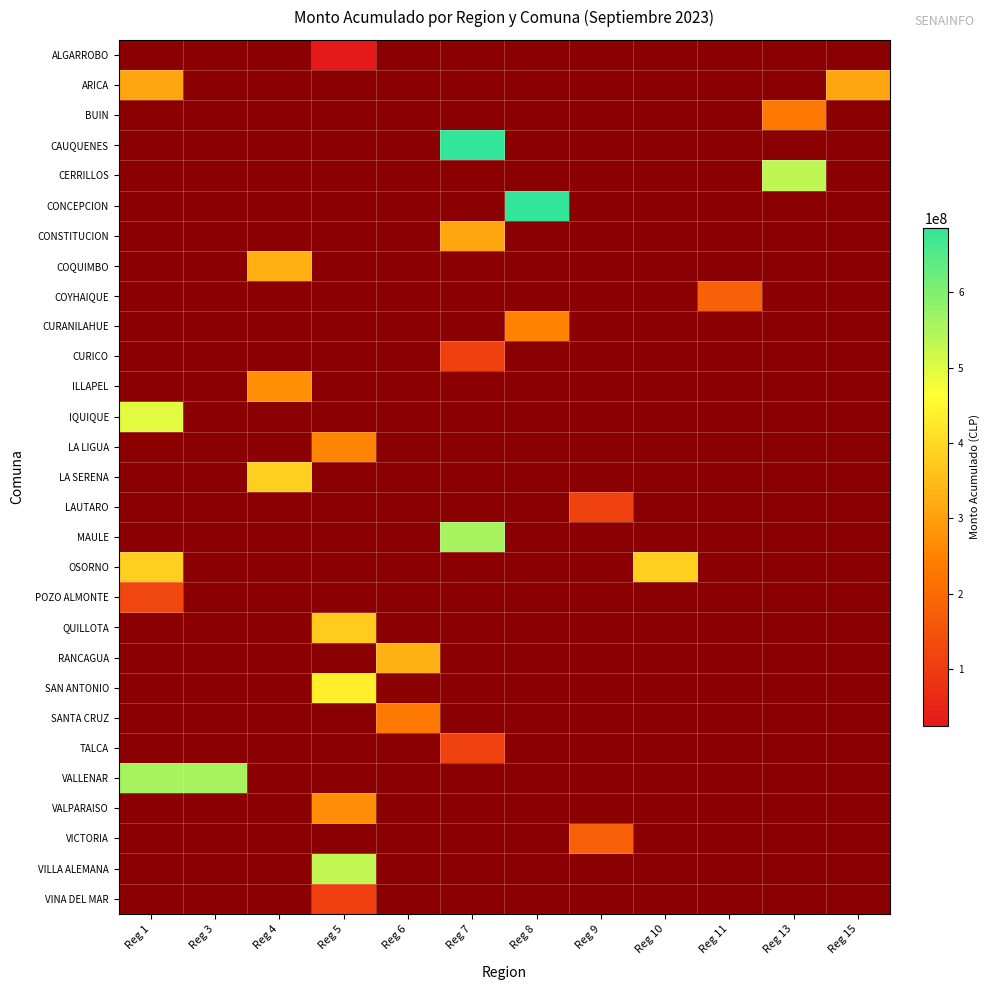

At how many categories does at least one series exceed 179543362?

11